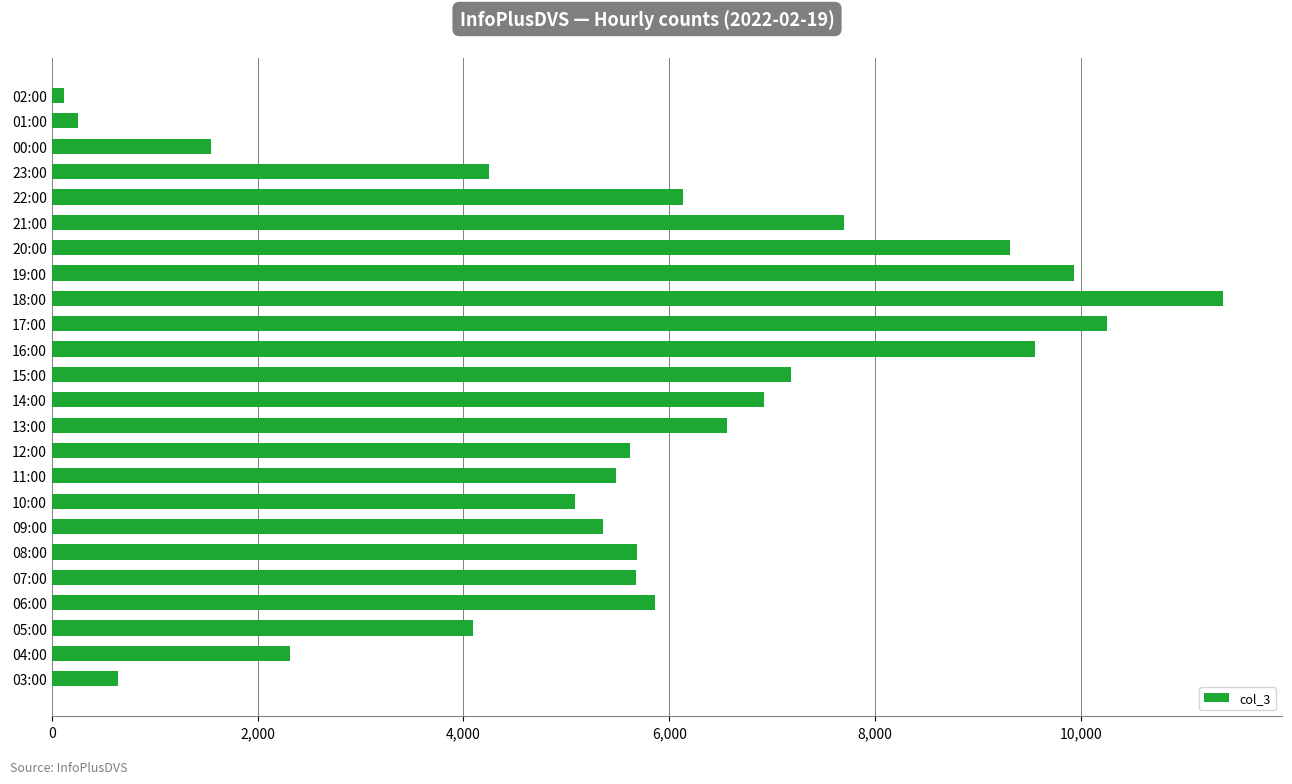

Are the bars grouped side by side (vs. stacked)?

No